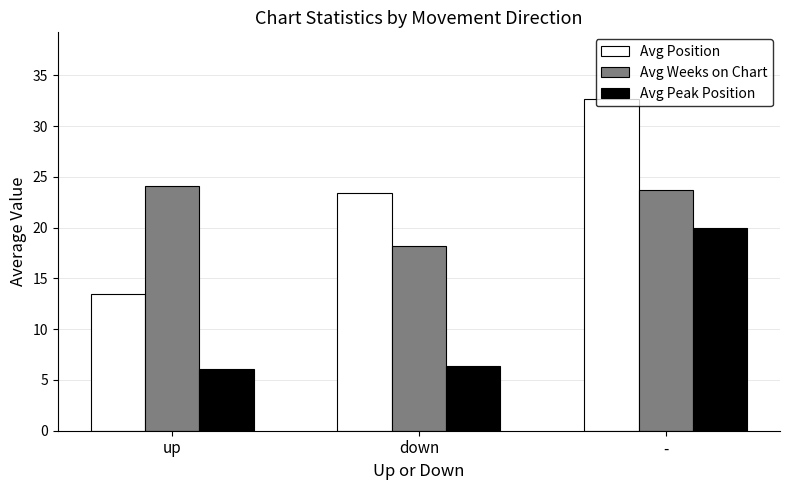

At how many categories does at least one series exceed 9?

3